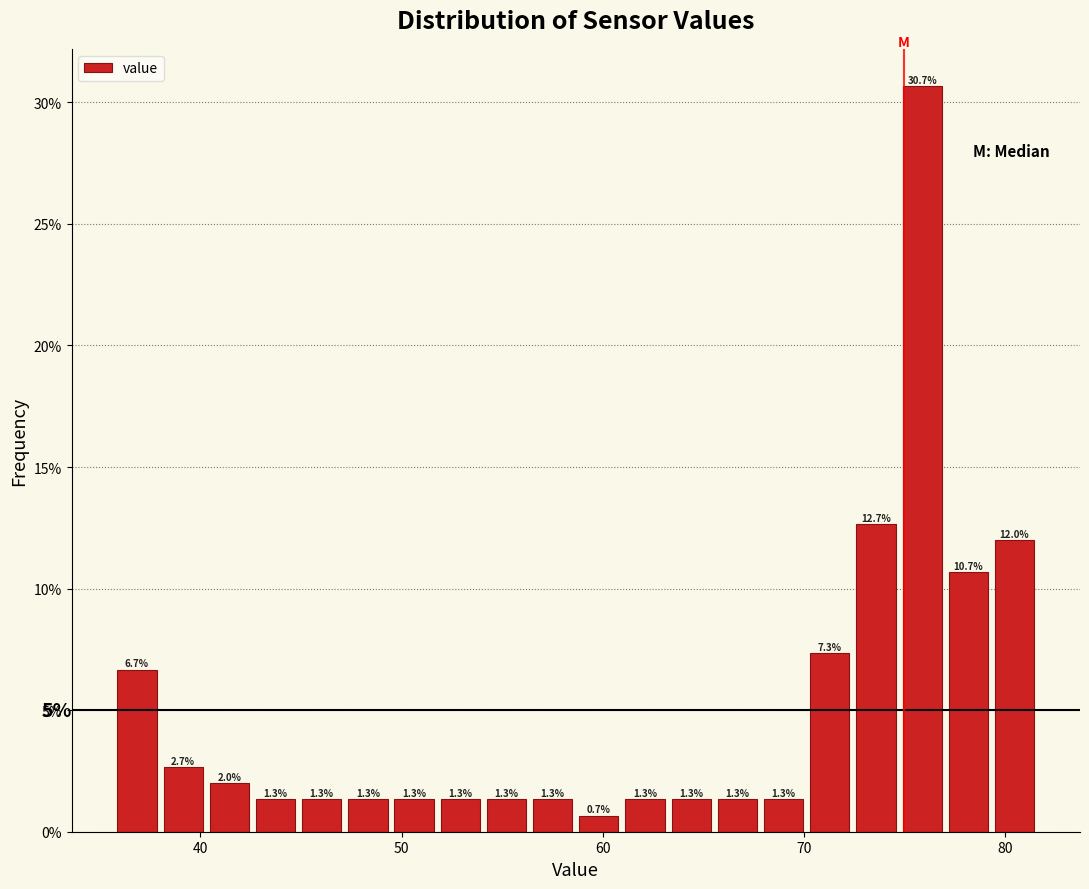

Read against the x-axis, roughly where is the centre of the tallest bar?

76